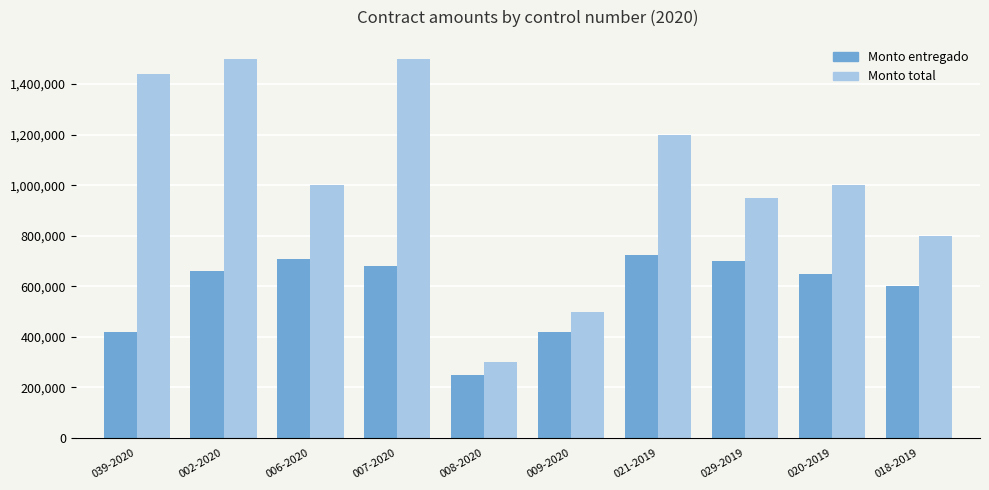

How many data points in Monto total are less than 1000000?

4